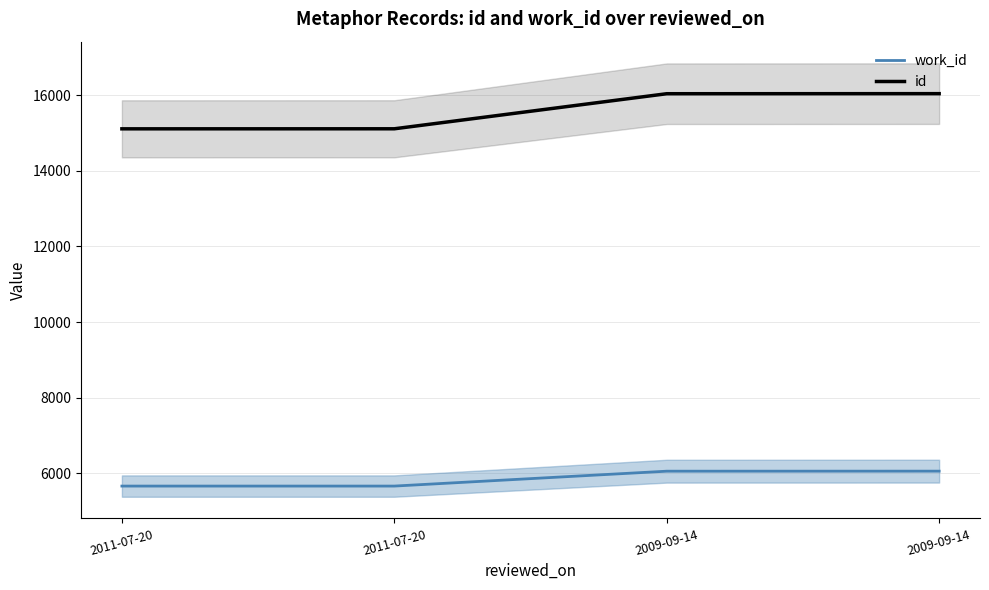

At 2011-07-20, list the series in order from largest to smallest.

id, work_id